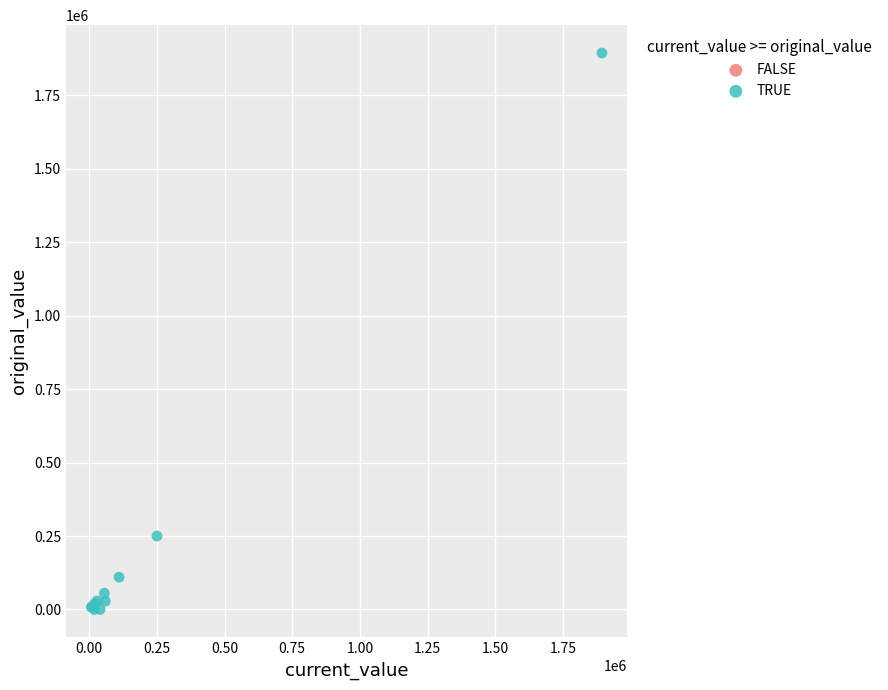

What Y value in the scatter plot is closest to 947229?

250000.0